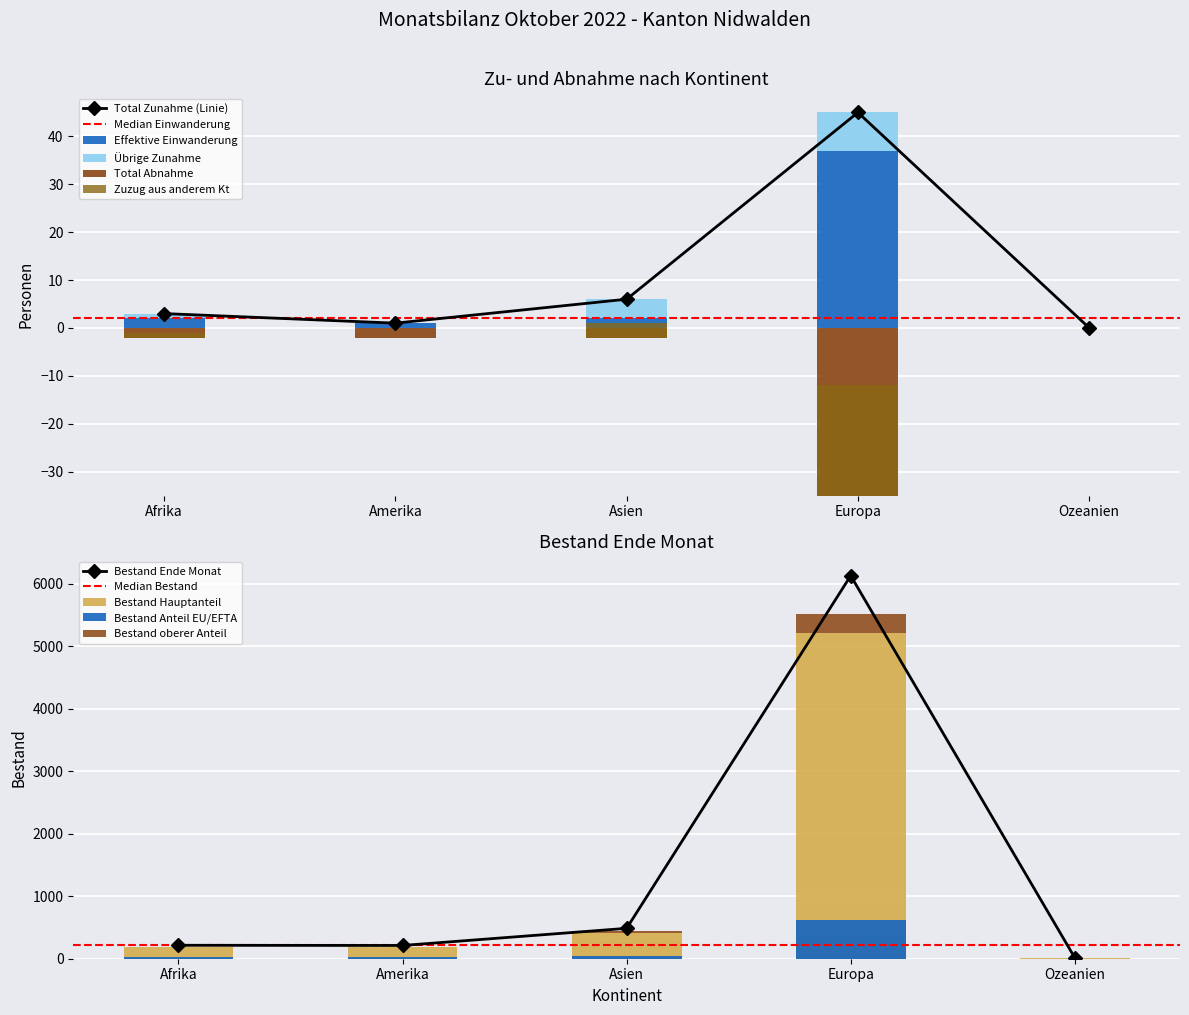

Does the chart contain any negative values?

Yes